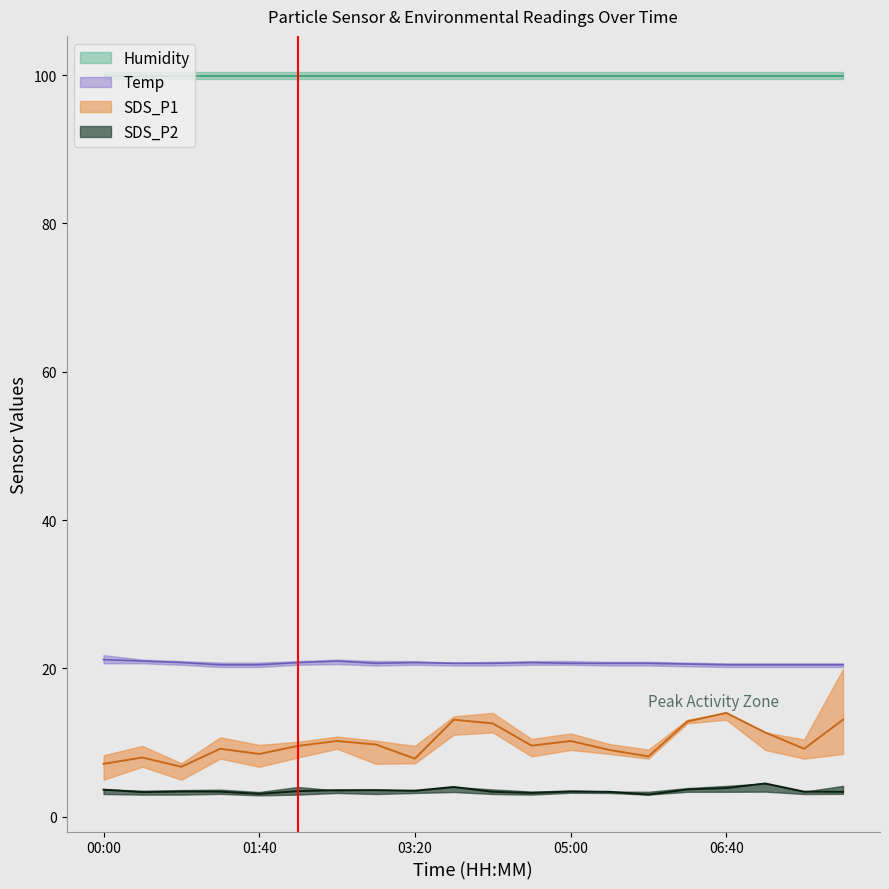

True or false: Temp and SDS_P1 intersect in this chart.

False